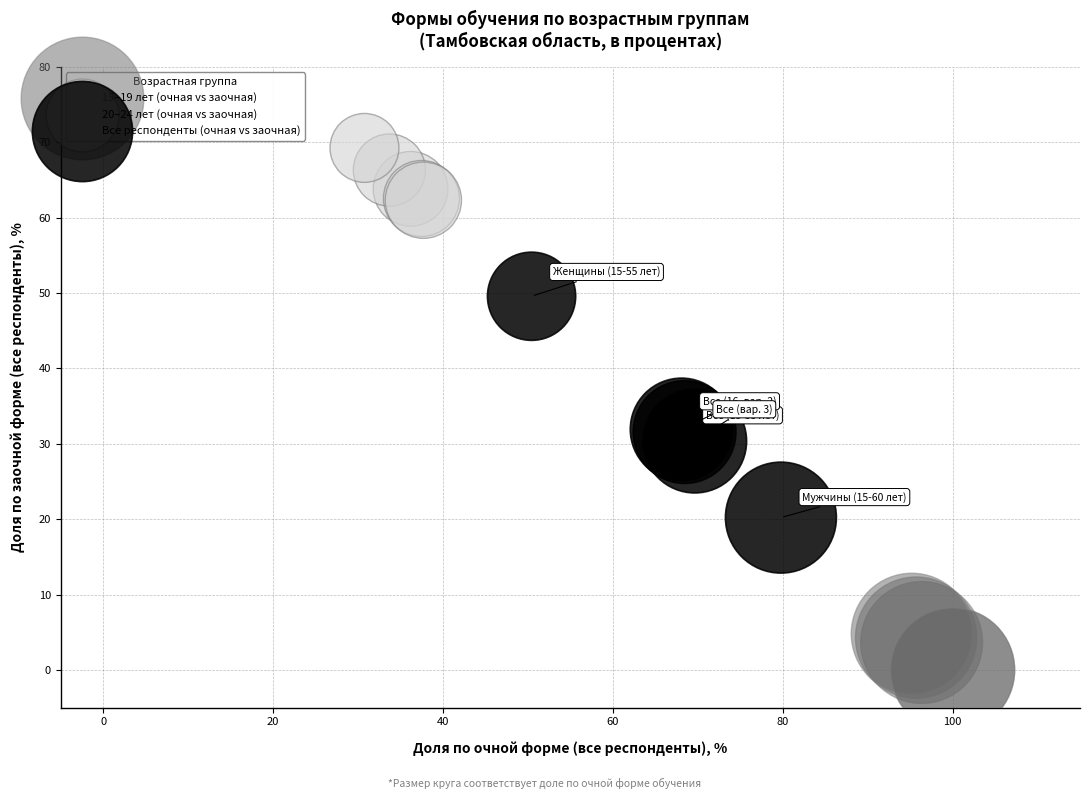

Which series has the widest spread of Y values?

Все респонденты (очная vs заочная)